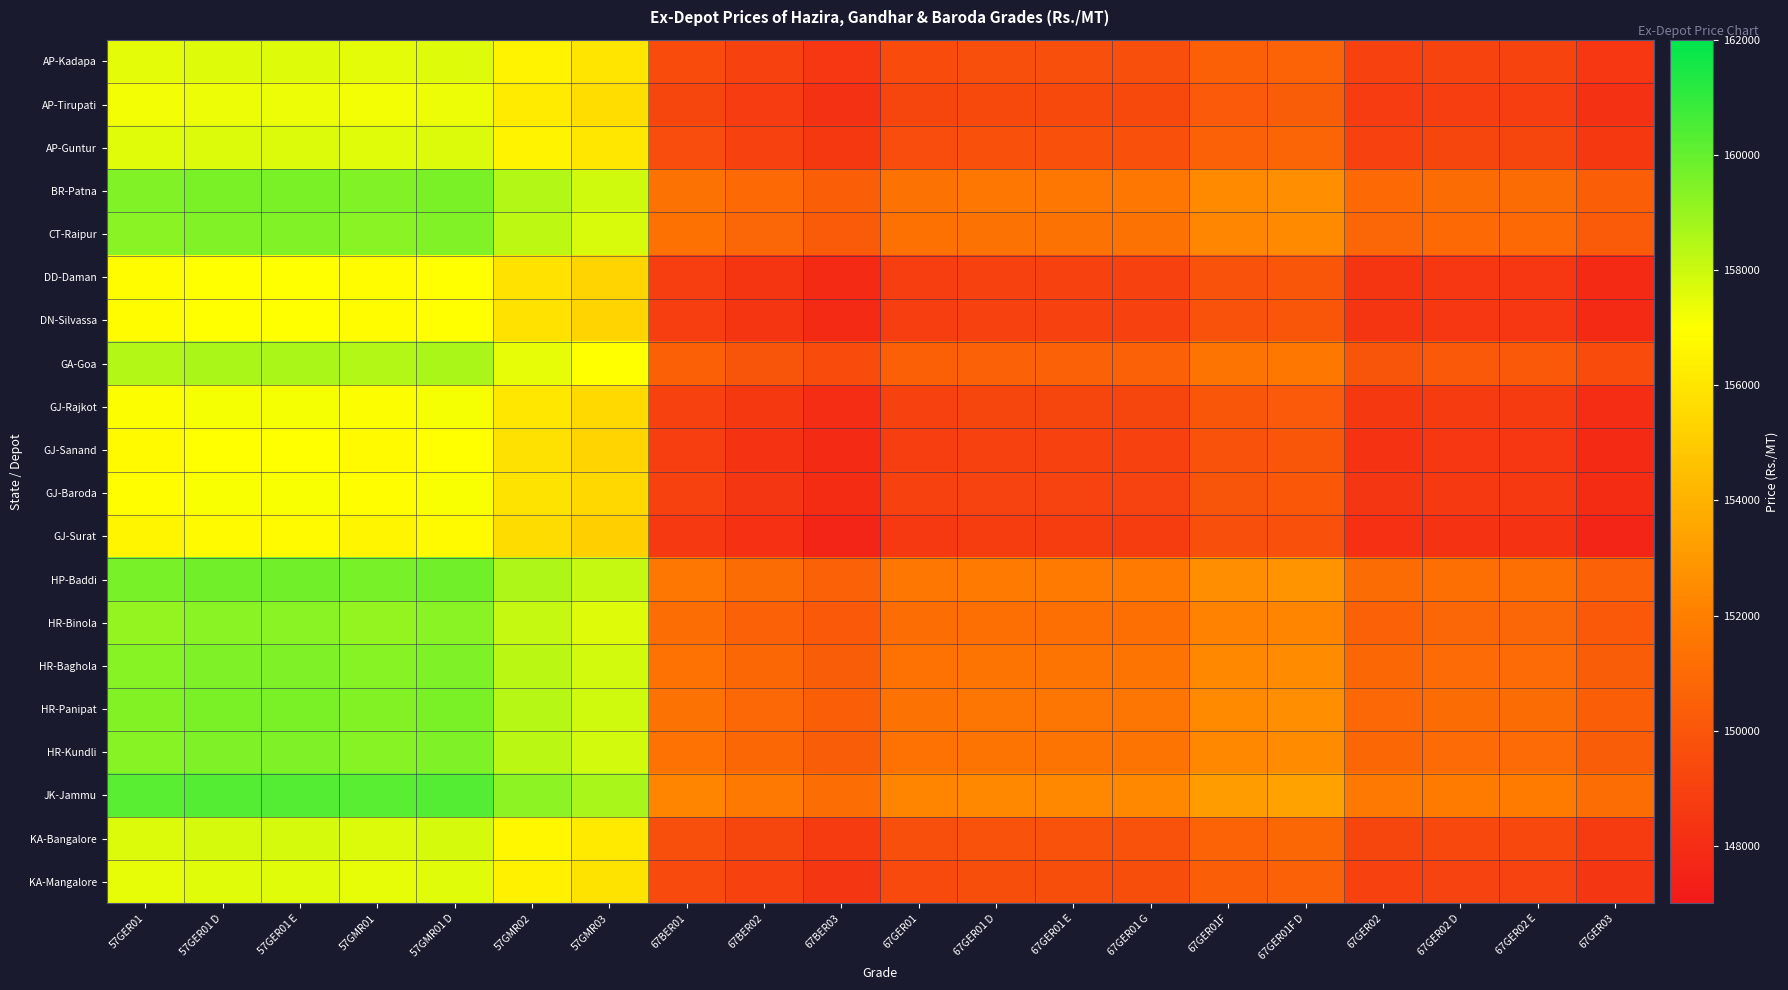

Reading left to right, extract all data points from this chart.

AP-Kadapa: 57GER01=157510	57GER01 D=157660	57GER01 E=157660	57GMR01=157510	57GMR01 D=157660	57GMR02=156510	57GMR03=156010	67BER01=149510	67BER02=149010	67BER03=148510	67GER01=149510	67GER01 D=149660	67GER01 E=149660	67GER01 G=149660	67GER01F=150510	67GER01F D=150660	67GER02=149010	67GER02 D=149160	67GER02 E=149160	67GER03=148510
AP-Tirupati: 57GER01=157200	57GER01 D=157350	57GER01 E=157350	57GMR01=157200	57GMR01 D=157350	57GMR02=156200	57GMR03=155700	67BER01=149200	67BER02=148700	67BER03=148200	67GER01=149200	67GER01 D=149350	67GER01 E=149350	67GER01 G=149350	67GER01F=150200	67GER01F D=150350	67GER02=148700	67GER02 D=148850	67GER02 E=148850	67GER03=148200
AP-Guntur: 57GER01=157550	57GER01 D=157700	57GER01 E=157700	57GMR01=157550	57GMR01 D=157700	57GMR02=156550	57GMR03=156050	67BER01=149550	67BER02=149050	67BER03=148550	67GER01=149550	67GER01 D=149700	67GER01 E=149700	67GER01 G=149700	67GER01F=150550	67GER01F D=150700	67GER02=149050	67GER02 D=149200	67GER02 E=149200	67GER03=148550
BR-Patna: 57GER01=159430	57GER01 D=159580	57GER01 E=159580	57GMR01=159430	57GMR01 D=159580	57GMR02=158430	57GMR03=157930	67BER01=151430	67BER02=150930	67BER03=150430	67GER01=151430	67GER01 D=151580	67GER01 E=151580	67GER01 G=151580	67GER01F=152430	67GER01F D=152580	67GER02=150930	67GER02 D=151080	67GER02 E=151080	67GER03=150430
CT-Raipur: 57GER01=159280	57GER01 D=159430	57GER01 E=159430	57GMR01=159280	57GMR01 D=159430	57GMR02=158280	57GMR03=157780	67BER01=151280	67BER02=150780	67BER03=150280	67GER01=151280	67GER01 D=151430	67GER01 E=151430	67GER01 G=151430	67GER01F=152280	67GER01F D=152430	67GER02=150780	67GER02 D=150930	67GER02 E=150930	67GER03=150280
DD-Daman: 57GER01=156860	57GER01 D=157010	57GER01 E=157010	57GMR01=156860	57GMR01 D=157010	57GMR02=155860	57GMR03=155360	67BER01=148860	67BER02=148360	67BER03=147860	67GER01=148860	67GER01 D=149010	67GER01 E=149010	67GER01 G=149010	67GER01F=149860	67GER01F D=150010	67GER02=148360	67GER02 D=148510	67GER02 E=148510	67GER03=147860
DN-Silvassa: 57GER01=156860	57GER01 D=157010	57GER01 E=157010	57GMR01=156860	57GMR01 D=157010	57GMR02=155860	57GMR03=155360	67BER01=148860	67BER02=148360	67BER03=147860	67GER01=148860	67GER01 D=149010	67GER01 E=149010	67GER01 G=149010	67GER01F=149860	67GER01F D=150010	67GER02=148360	67GER02 D=148510	67GER02 E=148510	67GER03=147860
GA-Goa: 57GER01=158480	57GER01 D=158630	57GER01 E=158630	57GMR01=158480	57GMR01 D=158630	57GMR02=157480	57GMR03=156980	67BER01=150480	67BER02=149980	67BER03=149480	67GER01=150480	67GER01 D=150630	67GER01 E=150630	67GER01 G=150630	67GER01F=151480	67GER01F D=151630	67GER02=149980	67GER02 D=150130	67GER02 E=150130	67GER03=149480
GJ-Rajkot: 57GER01=157040	57GER01 D=157190	57GER01 E=157190	57GMR01=157040	57GMR01 D=157190	57GMR02=156040	57GMR03=155540	67BER01=149040	67BER02=148540	67BER03=148040	67GER01=149040	67GER01 D=149190	67GER01 E=149190	67GER01 G=149190	67GER01F=150040	67GER01F D=150190	67GER02=148540	67GER02 D=148690	67GER02 E=148690	67GER03=148040
GJ-Sanand: 57GER01=156840	57GER01 D=156990	57GER01 E=156990	57GMR01=156840	57GMR01 D=156990	57GMR02=155840	57GMR03=155340	67BER01=148840	67BER02=148340	67BER03=147840	67GER01=148840	67GER01 D=148990	67GER01 E=148990	67GER01 G=148990	67GER01F=149840	67GER01F D=149990	67GER02=148340	67GER02 D=148490	67GER02 E=148490	67GER03=147840
GJ-Baroda: 57GER01=156940	57GER01 D=157090	57GER01 E=157090	57GMR01=156940	57GMR01 D=157090	57GMR02=155940	57GMR03=155440	67BER01=148940	67BER02=148440	67BER03=147940	67GER01=148940	67GER01 D=149090	67GER01 E=149090	67GER01 G=149090	67GER01F=149940	67GER01F D=150090	67GER02=148440	67GER02 D=148590	67GER02 E=148590	67GER03=147940
GJ-Surat: 57GER01=156640	57GER01 D=156790	57GER01 E=156790	57GMR01=156640	57GMR01 D=156790	57GMR02=155640	57GMR03=155140	67BER01=148640	67BER02=148140	67BER03=147640	67GER01=148640	67GER01 D=148790	67GER01 E=148790	67GER01 G=148790	67GER01F=149640	67GER01F D=149790	67GER02=148140	67GER02 D=148290	67GER02 E=148290	67GER03=147640
HP-Baddi: 57GER01=159600	57GER01 D=159750	57GER01 E=159750	57GMR01=159600	57GMR01 D=159750	57GMR02=158600	57GMR03=158100	67BER01=151600	67BER02=151100	67BER03=150600	67GER01=151600	67GER01 D=151750	67GER01 E=151750	67GER01 G=151750	67GER01F=152600	67GER01F D=152750	67GER02=151100	67GER02 D=151250	67GER02 E=151250	67GER03=150600
HR-Binola: 57GER01=159110	57GER01 D=159260	57GER01 E=159260	57GMR01=159110	57GMR01 D=159260	57GMR02=158110	57GMR03=157610	67BER01=151110	67BER02=150610	67BER03=150110	67GER01=151110	67GER01 D=151260	67GER01 E=151260	67GER01 G=151260	67GER01F=152110	67GER01F D=152260	67GER02=150610	67GER02 D=150760	67GER02 E=150760	67GER03=150110
HR-Baghola: 57GER01=159340	57GER01 D=159490	57GER01 E=159490	57GMR01=159340	57GMR01 D=159490	57GMR02=158340	57GMR03=157840	67BER01=151340	67BER02=150840	67BER03=150340	67GER01=151340	67GER01 D=151490	67GER01 E=151490	67GER01 G=151490	67GER01F=152340	67GER01F D=152490	67GER02=150840	67GER02 D=150990	67GER02 E=150990	67GER03=150340
HR-Panipat: 57GER01=159420	57GER01 D=159570	57GER01 E=159570	57GMR01=159420	57GMR01 D=159570	57GMR02=158420	57GMR03=157920	67BER01=151420	67BER02=150920	67BER03=150420	67GER01=151420	67GER01 D=151570	67GER01 E=151570	67GER01 G=151570	67GER01F=152420	67GER01F D=152570	67GER02=150920	67GER02 D=151070	67GER02 E=151070	67GER03=150420
HR-Kundli: 57GER01=159340	57GER01 D=159490	57GER01 E=159490	57GMR01=159340	57GMR01 D=159490	57GMR02=158340	57GMR03=157840	67BER01=151340	67BER02=150840	67BER03=150340	67GER01=151340	67GER01 D=151490	67GER01 E=151490	67GER01 G=151490	67GER01F=152340	67GER01F D=152490	67GER02=150840	67GER02 D=150990	67GER02 E=150990	67GER03=150340
JK-Jammu: 57GER01=160190	57GER01 D=160340	57GER01 E=160340	57GMR01=160190	57GMR01 D=160340	57GMR02=159190	57GMR03=158690	67BER01=152190	67BER02=151690	67BER03=151190	67GER01=152190	67GER01 D=152340	67GER01 E=152340	67GER01 G=152340	67GER01F=153190	67GER01F D=153340	67GER02=151690	67GER02 D=151840	67GER02 E=151840	67GER03=151190
KA-Bangalore: 57GER01=157670	57GER01 D=157820	57GER01 E=157820	57GMR01=157670	57GMR01 D=157820	57GMR02=156670	57GMR03=156170	67BER01=149670	67BER02=149170	67BER03=148670	67GER01=149670	67GER01 D=149820	67GER01 E=149820	67GER01 G=149820	67GER01F=150670	67GER01F D=150820	67GER02=149170	67GER02 D=149320	67GER02 E=149320	67GER03=148670
KA-Mangalore: 57GER01=157450	57GER01 D=157600	57GER01 E=157600	57GMR01=157450	57GMR01 D=157600	57GMR02=156450	57GMR03=155950	67BER01=149450	67BER02=148950	67BER03=148450	67GER01=149450	67GER01 D=149600	67GER01 E=149600	67GER01 G=149600	67GER01F=150450	67GER01F D=150600	67GER02=148950	67GER02 D=149100	67GER02 E=149100	67GER03=148450